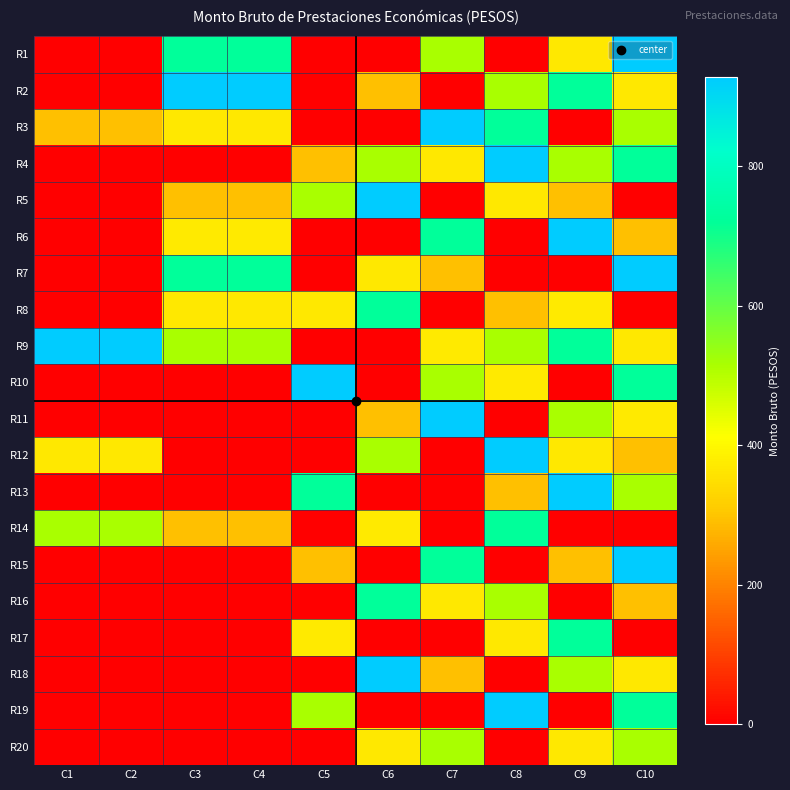

Reading left to right, extract all data points from this chart.

R1: C1=0.0	C2=0.0	C3=722.2	C4=722.2	C5=0.0	C6=0.0	C7=515.5	C8=0.0	C9=369.3	C10=927.6
R2: C1=0.0	C2=0.0	C3=927.6	C4=927.6	C5=0.0	C6=292.4	C7=0.0	C8=515.5	C9=722.2	C10=369.3
R3: C1=292.4	C2=292.4	C3=369.3	C4=369.3	C5=0.0	C6=0.0	C7=927.6	C8=722.2	C9=0.0	C10=515.5
R4: C1=0.0	C2=0.0	C3=0.0	C4=0.0	C5=292.4	C6=515.5	C7=369.3	C8=927.6	C9=515.5	C10=722.2
R5: C1=0.0	C2=0.0	C3=292.4	C4=292.4	C5=515.5	C6=927.6	C7=0.0	C8=369.3	C9=292.4	C10=0.0
R6: C1=0.0	C2=0.0	C3=369.9	C4=369.9	C5=0.0	C6=0.0	C7=722.2	C8=0.0	C9=927.6	C10=292.4
R7: C1=0.0	C2=0.0	C3=722.2	C4=722.2	C5=0.0	C6=369.3	C7=292.4	C8=0.0	C9=0.0	C10=927.6
R8: C1=0.0	C2=0.0	C3=369.3	C4=369.3	C5=369.3	C6=722.2	C7=0.0	C8=292.4	C9=369.9	C10=0.0
R9: C1=927.6	C2=927.6	C3=515.5	C4=515.5	C5=0.0	C6=0.0	C7=369.9	C8=515.5	C9=722.2	C10=369.3
R10: C1=0.0	C2=0.0	C3=0.0	C4=0.0	C5=927.6	C6=0.0	C7=515.5	C8=369.9	C9=0.0	C10=722.2
R11: C1=0.0	C2=0.0	C3=0.0	C4=0.0	C5=0.0	C6=292.4	C7=927.6	C8=0.0	C9=515.5	C10=369.9
R12: C1=369.3	C2=369.3	C3=0.0	C4=0.0	C5=0.0	C6=515.5	C7=0.0	C8=927.6	C9=369.3	C10=292.4
R13: C1=0.0	C2=0.0	C3=0.0	C4=0.0	C5=722.2	C6=0.0	C7=0.0	C8=292.4	C9=927.6	C10=515.5
R14: C1=515.5	C2=515.5	C3=292.4	C4=292.4	C5=0.0	C6=369.9	C7=0.0	C8=722.2	C9=0.0	C10=0.0
R15: C1=0.0	C2=0.0	C3=0.0	C4=0.0	C5=292.4	C6=0.0	C7=722.2	C8=0.0	C9=292.4	C10=927.6
R16: C1=0.0	C2=0.0	C3=0.0	C4=0.0	C5=0.0	C6=722.2	C7=369.3	C8=515.5	C9=0.0	C10=292.4
R17: C1=0.0	C2=0.0	C3=0.0	C4=0.0	C5=369.9	C6=0.0	C7=0.0	C8=369.3	C9=722.2	C10=0.0
R18: C1=0.0	C2=0.0	C3=0.0	C4=0.0	C5=0.0	C6=927.6	C7=292.4	C8=0.0	C9=515.5	C10=369.3
R19: C1=0.0	C2=0.0	C3=0.0	C4=0.0	C5=515.5	C6=0.0	C7=0.0	C8=927.6	C9=0.0	C10=722.2
R20: C1=0.0	C2=0.0	C3=0.0	C4=0.0	C5=0.0	C6=369.3	C7=515.5	C8=0.0	C9=369.3	C10=515.5